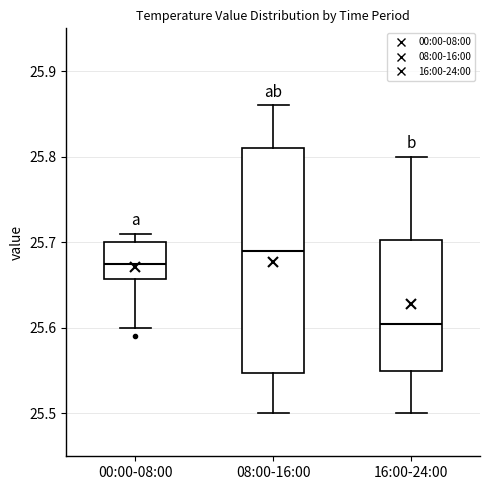

Reading left to right, transcribe this box plot: for each box, give where its median line is, the range the box spans, and where its two whiskers end, as read against the y-axis. The values are not printed on the chart, so give them approximately, as read against the axis.

00:00-08:00: median 25.68, box 25.66 to 25.70, whiskers 25.60 to 25.71
08:00-16:00: median 25.69, box 25.55 to 25.81, whiskers 25.50 to 25.86
16:00-24:00: median 25.61, box 25.55 to 25.70, whiskers 25.50 to 25.80